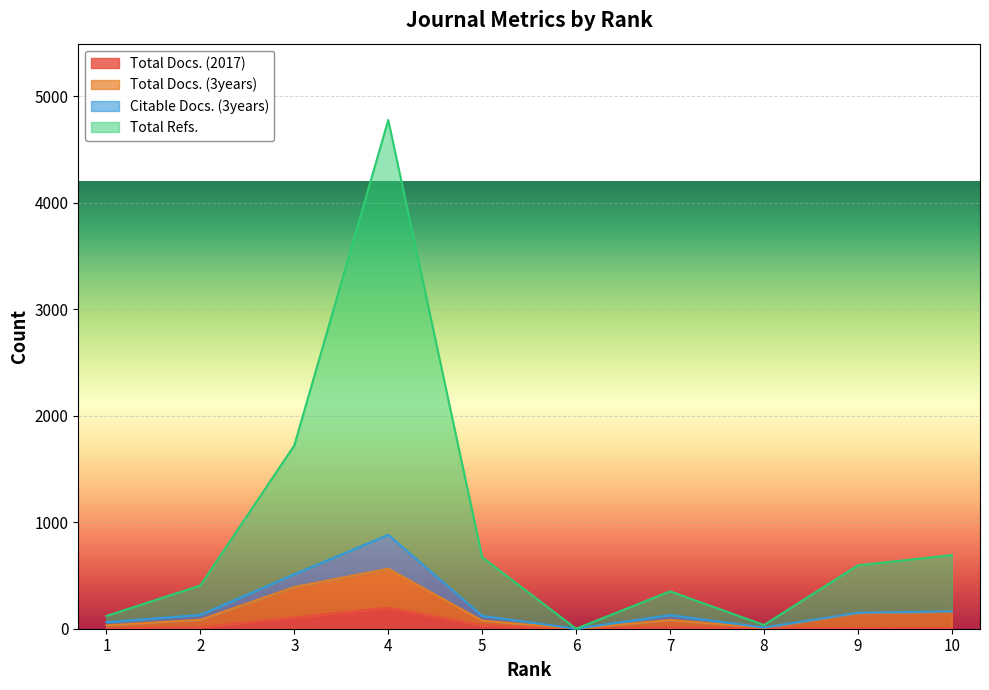

What is the difference between the maximum and minimum values in the Total Docs. (3years) series?

563